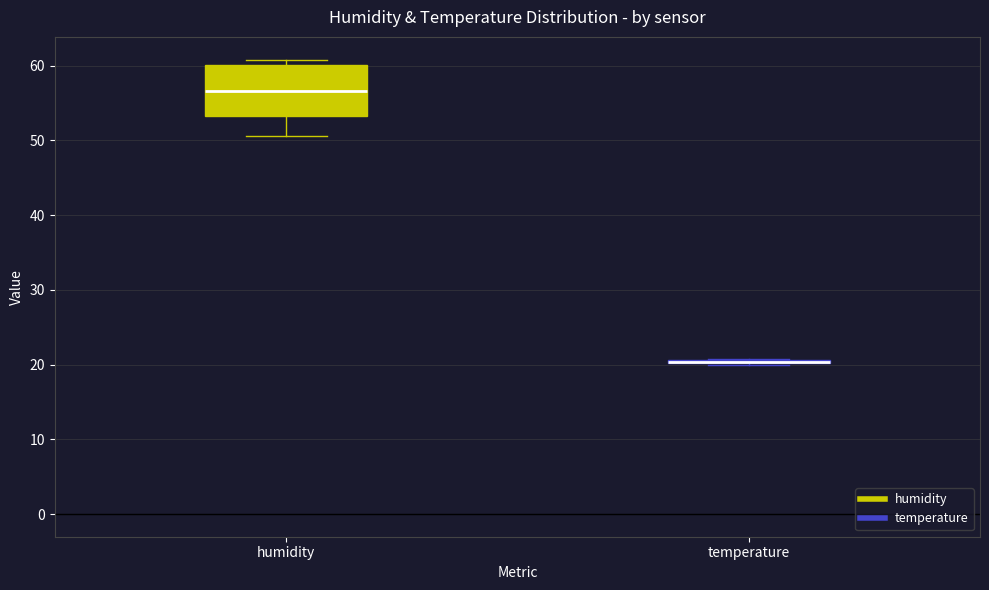

Comparing the boxes themselves (not the whiskers), which one is the tallest?

humidity